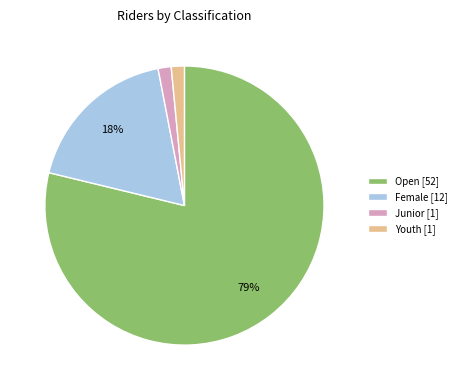

Is the sum of Female [12] and Junior [1] greater than half?

No